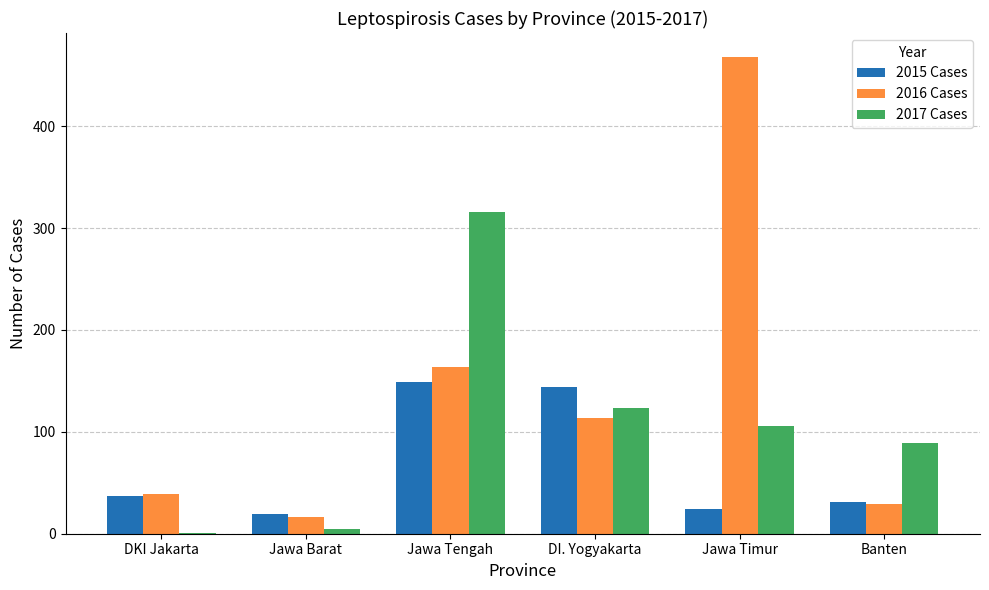

The 2015 Cases series shows 19 at Jawa Barat. True or false?

True